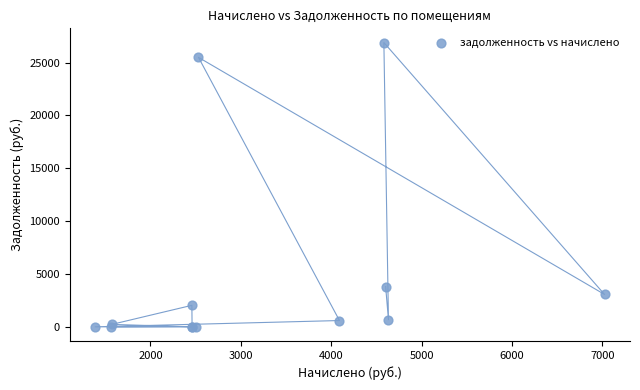

What Y value in the scatter plot is closest to 13449?

3807.9